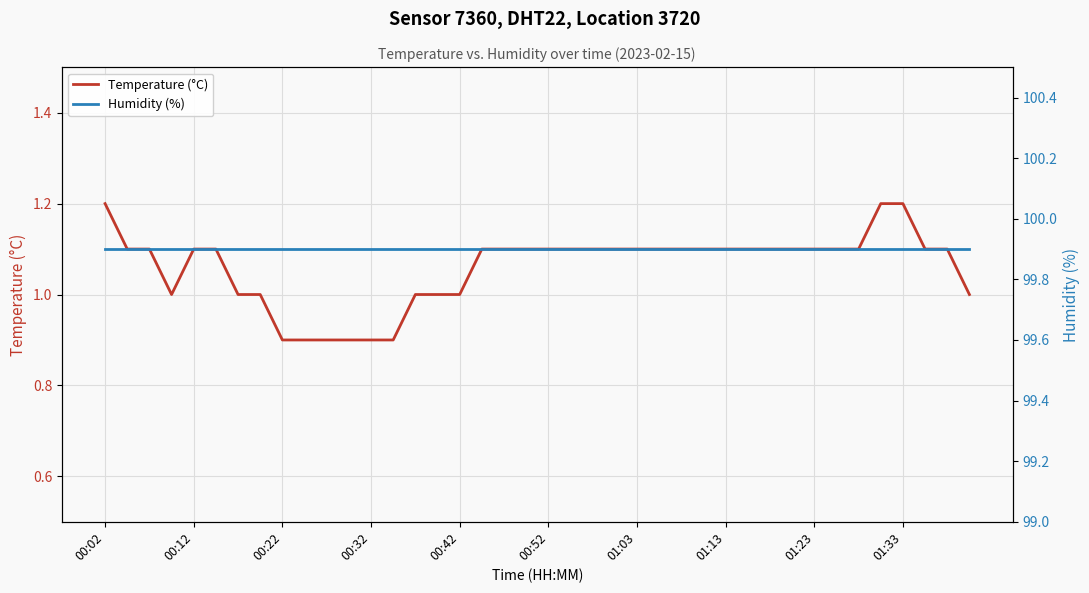

What is the average value of the Humidity (%) series?

99.9